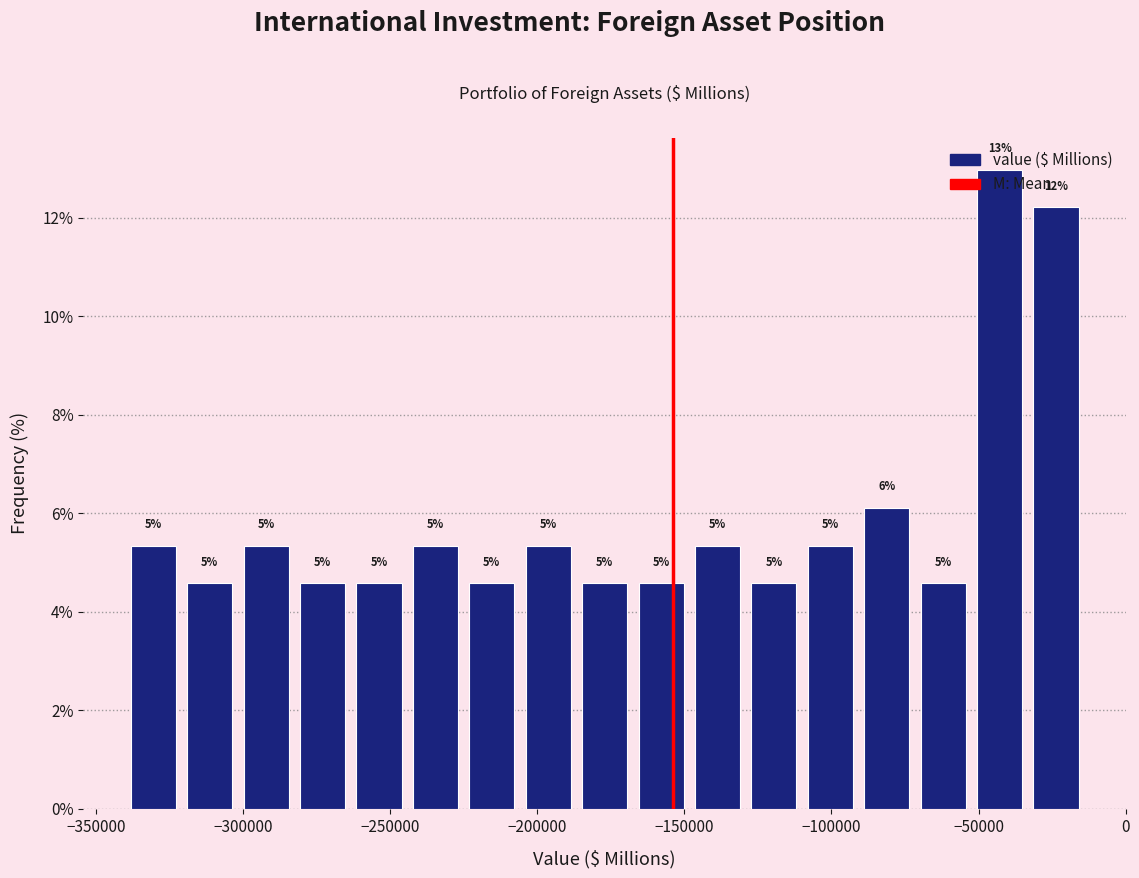

Around what value on the x-axis is the tallest bar? Give the approximate position of its centre, as read against the axis.

-45000